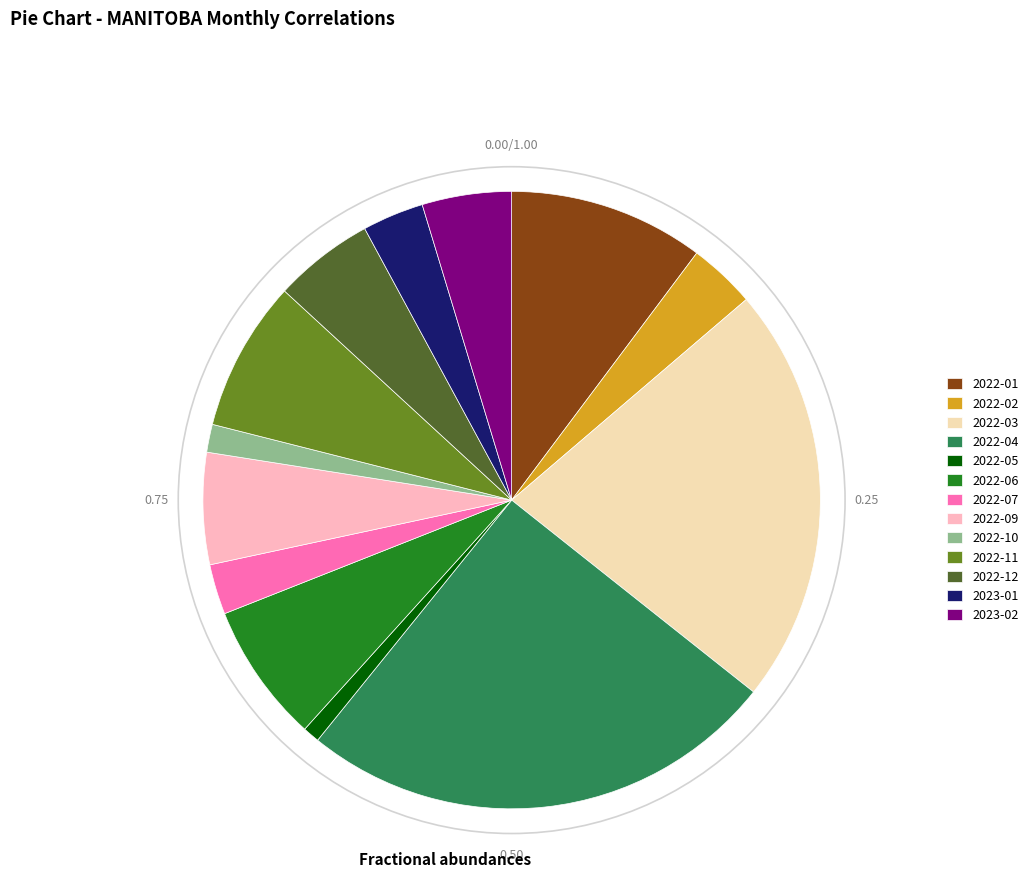

Do 2022-07 and 2022-09 together represent more than half of the pie?

No